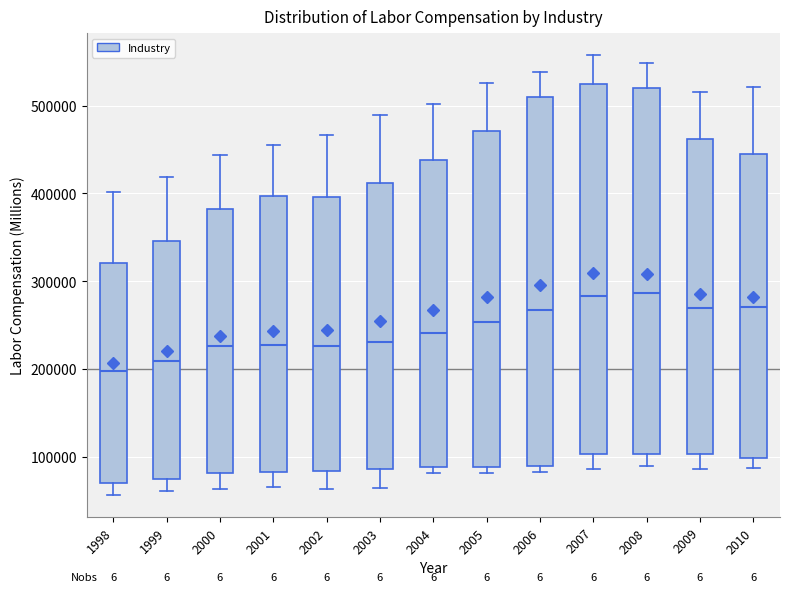

Which box has the lowest median line?

1998